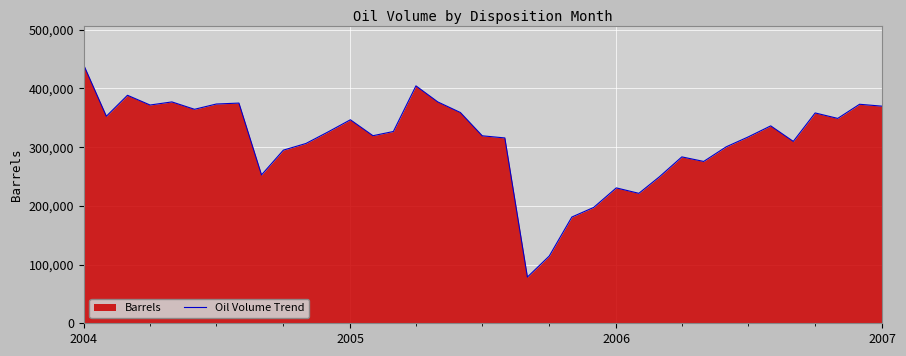

What is the greatest value displayed?

439529.0